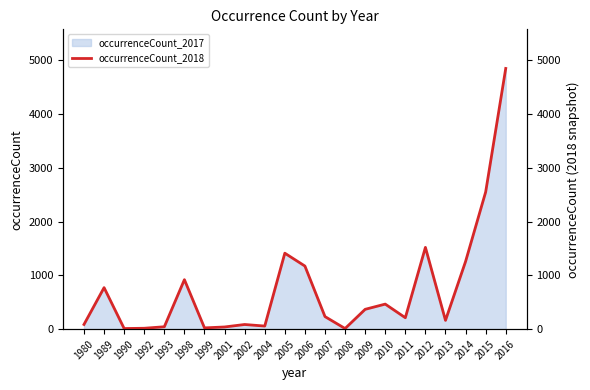

Reading left to right, what are all the values shown in this chart?

1980=88	1989=772	1990=12	1992=17	1993=45	1998=920	1999=24	2001=41	2002=87	2004=58	2005=1412	2006=1173	2007=234	2008=12	2009=369	2010=466	2011=213	2012=1520	2013=164	2014=1258	2015=2549	2016=4845